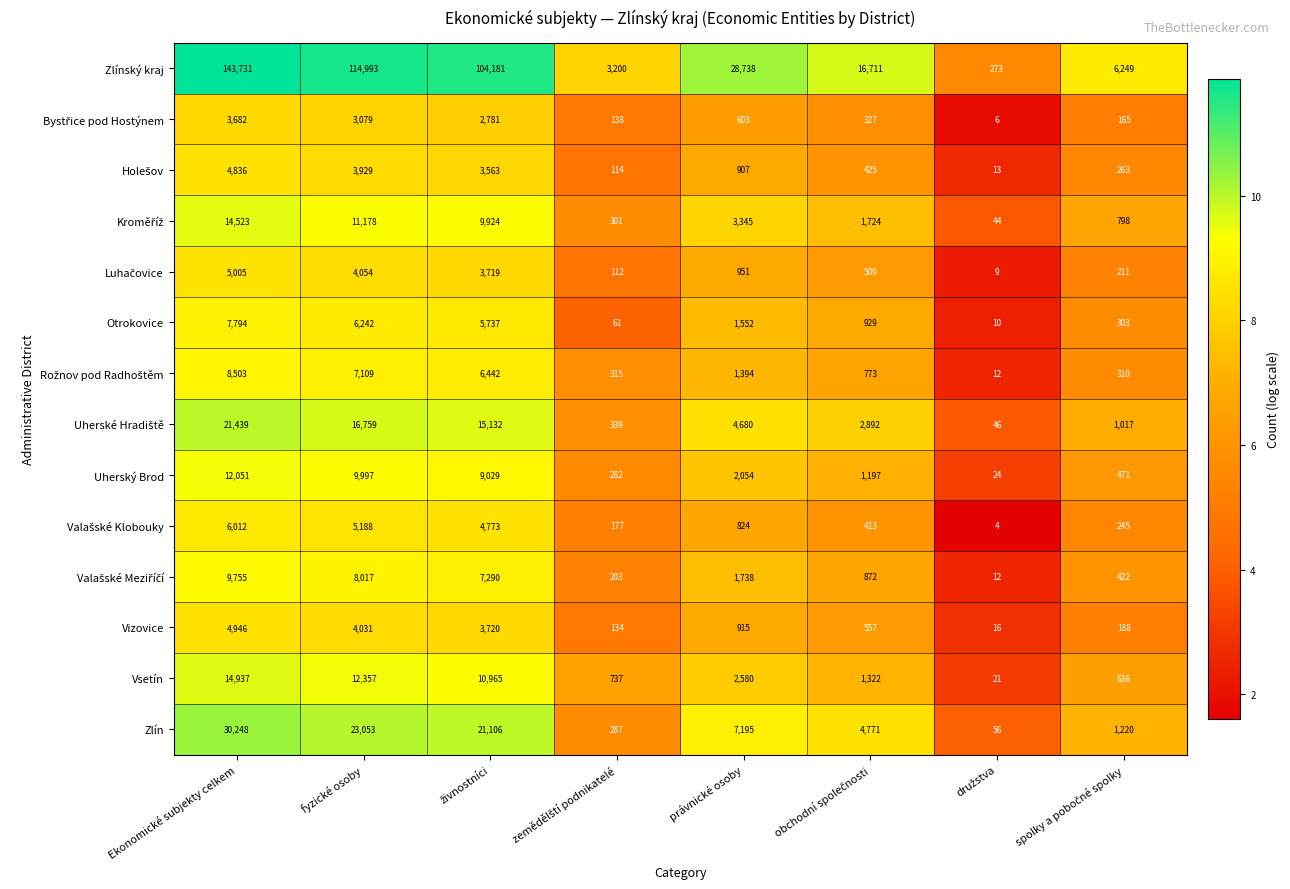

How many values in the Uherský Brod series are below 2054?

4